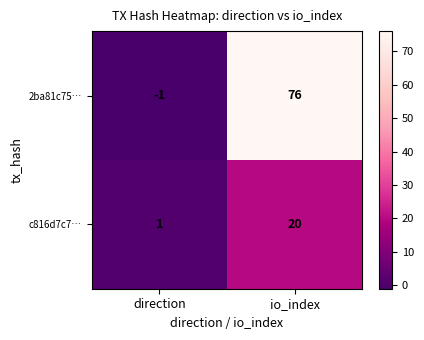

What is the difference between the 2ba81c75… values at direction and io_index?

77